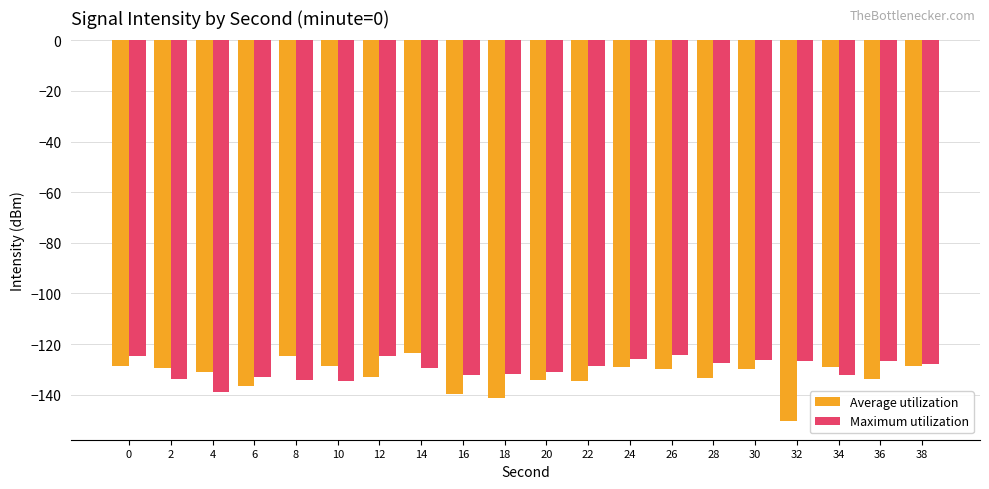

Which series has the largest total across all categories?

Maximum utilization